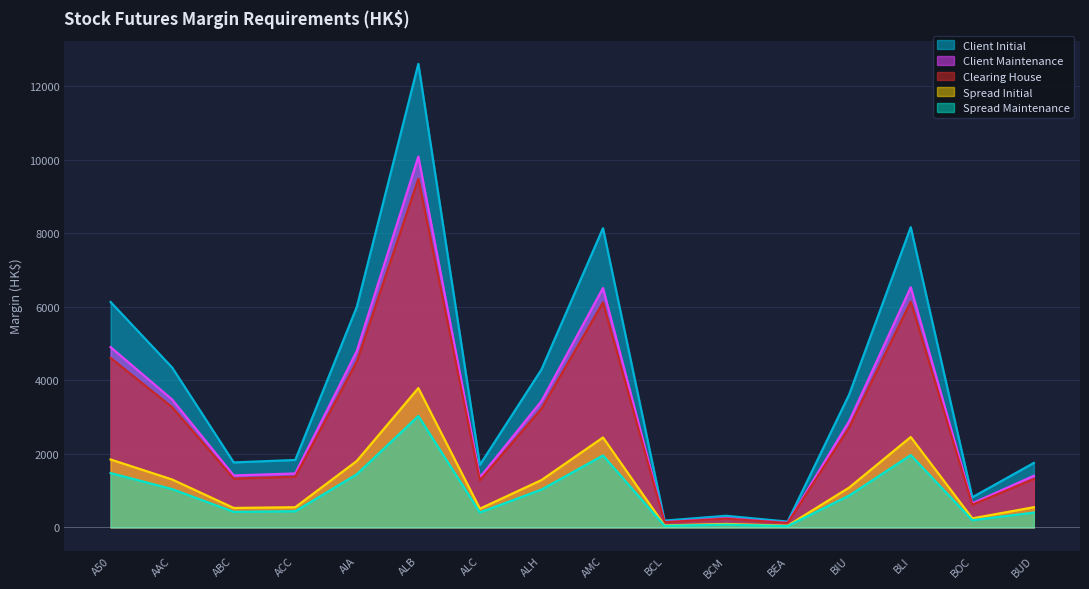

What is the value of the Clearing House point at the 12th from the left?

120